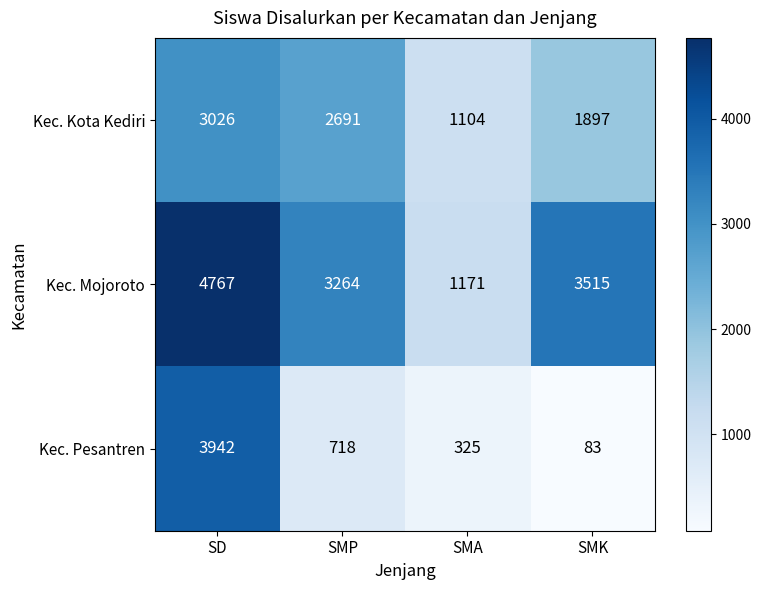

True or false: Kec. Mojoroto has a value of 4767 at SD.

True